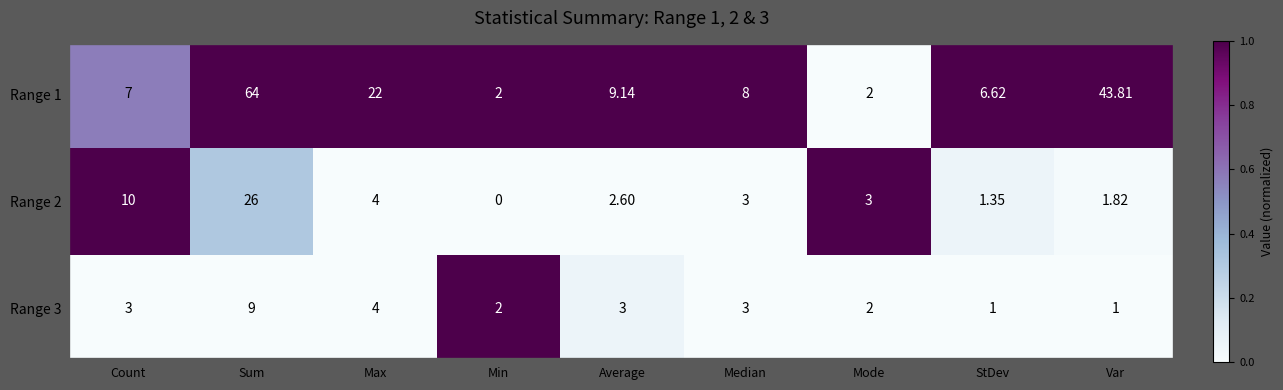

Is the value of Range 2 at Var greater than the value of Range 1 at Mode?

No